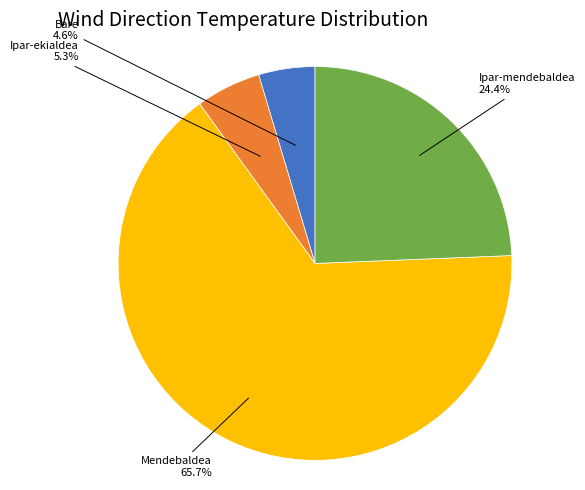

To the nearest percent, what portion does Mendebaldea represent?

66%